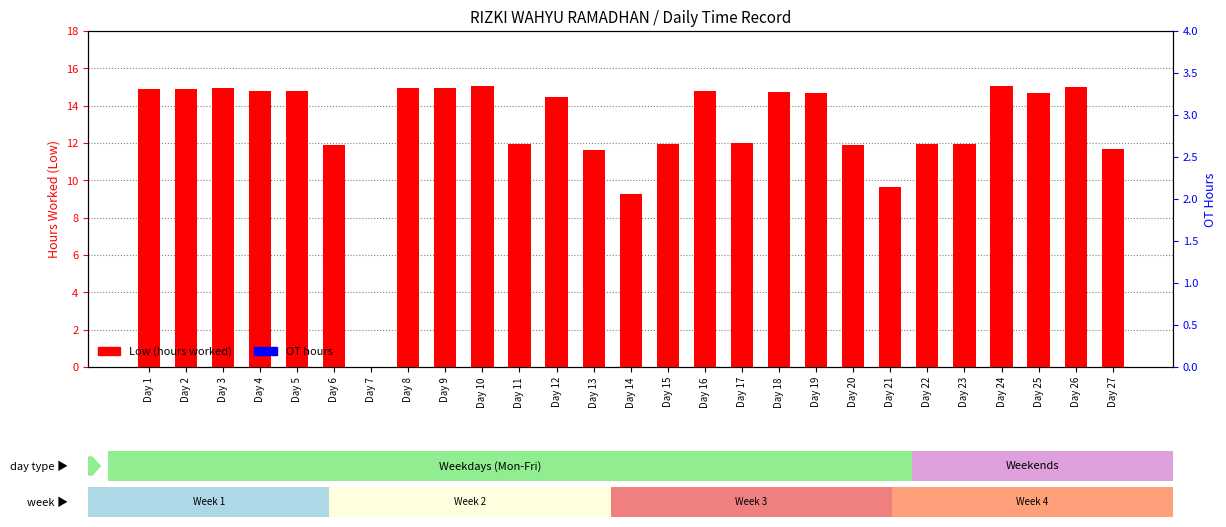

The Low (hours worked) series shows 11.6 at Day 13. True or false?

True